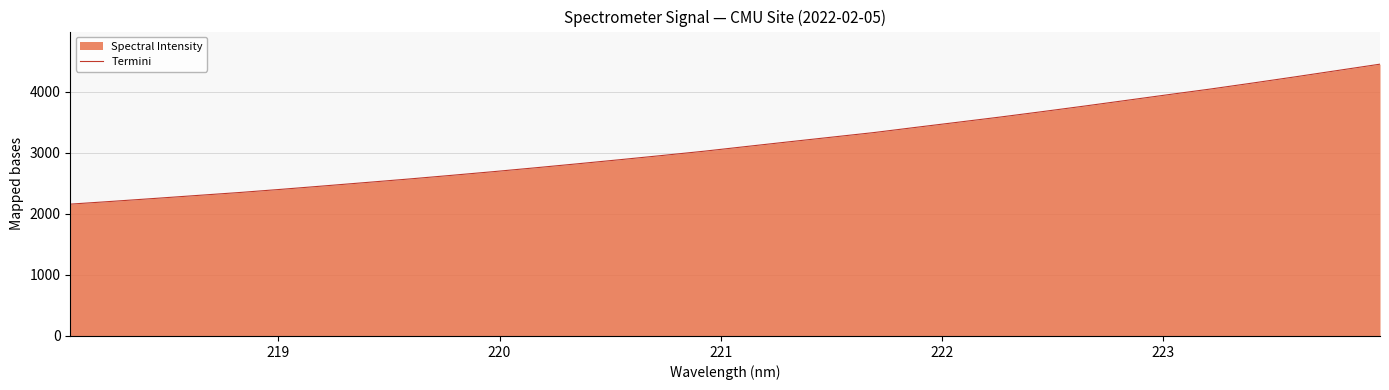

What is the difference between the maximum and minimum values?

2292.9